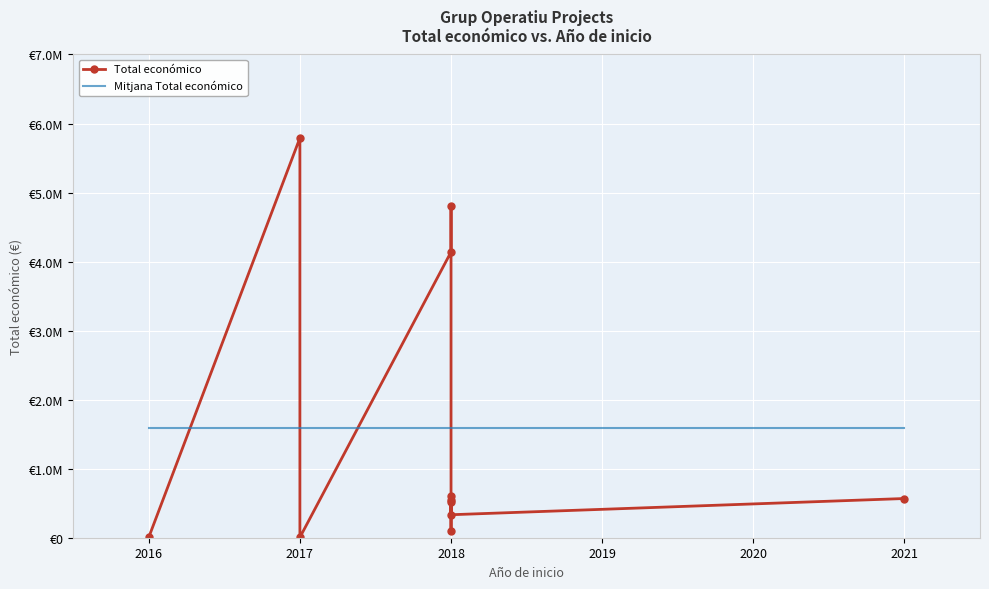

Is the value of Mitjana Total económico at 2021 greater than the value of Total económico at 2017?

No